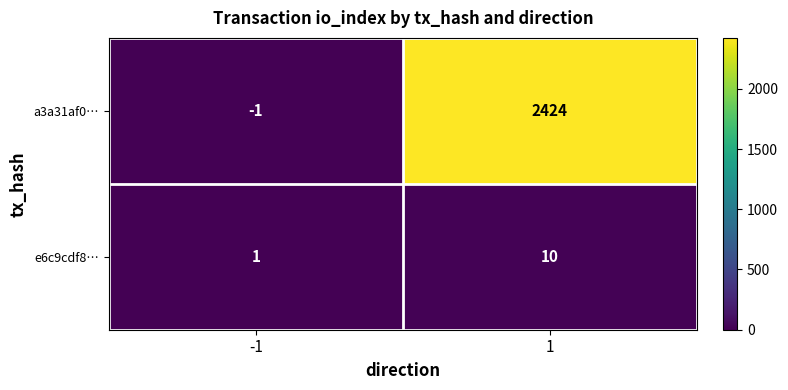

What is the approximate value of e6c9cdf8… at 1?

10